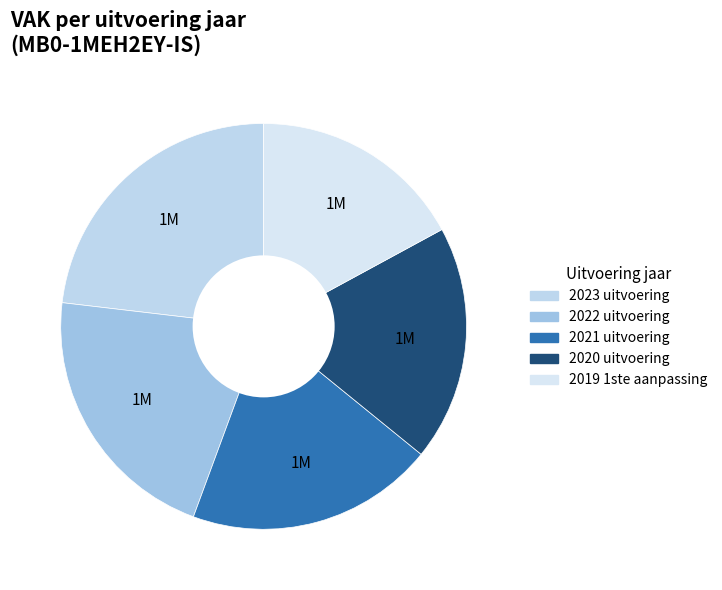

Is 2023 uitvoering the majority of the pie?

No